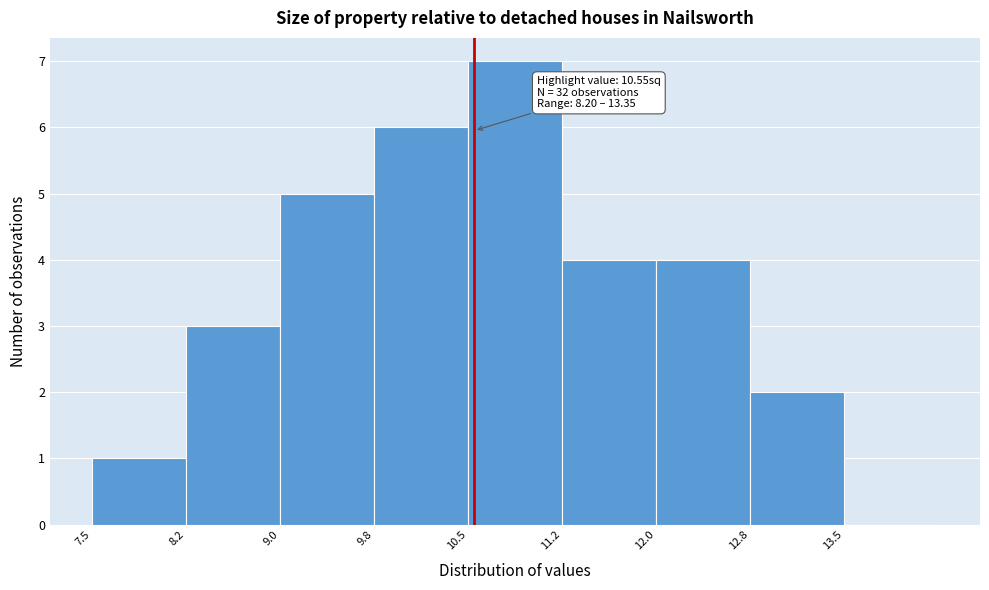

Which range on the x-axis has the tallest bar?

10.50 to 11.25